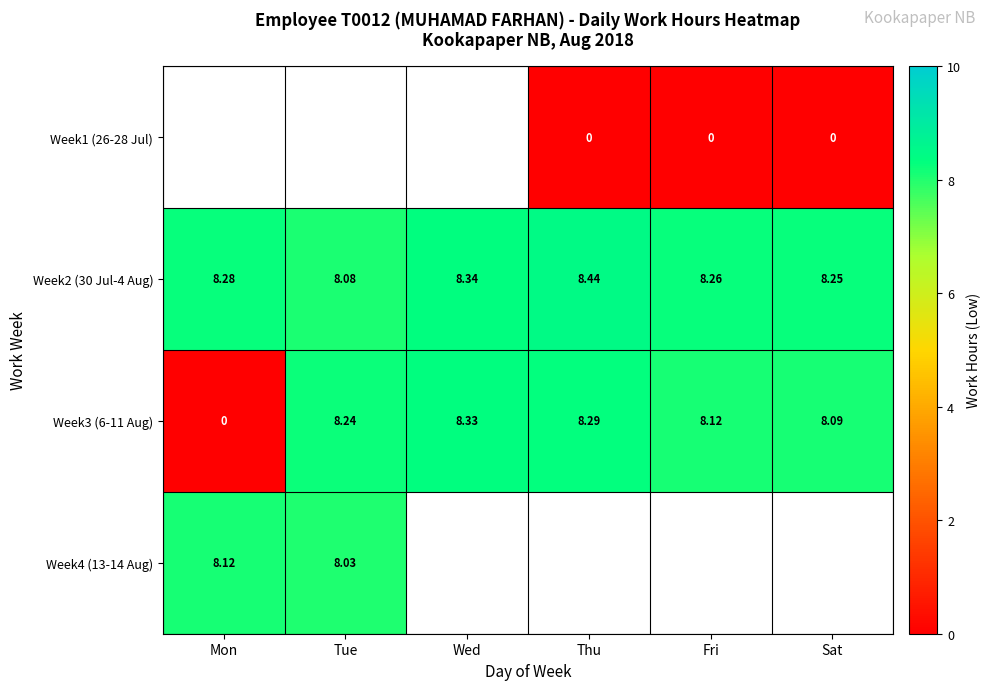

What is the difference between the highest and lowest values at Fri?

8.3